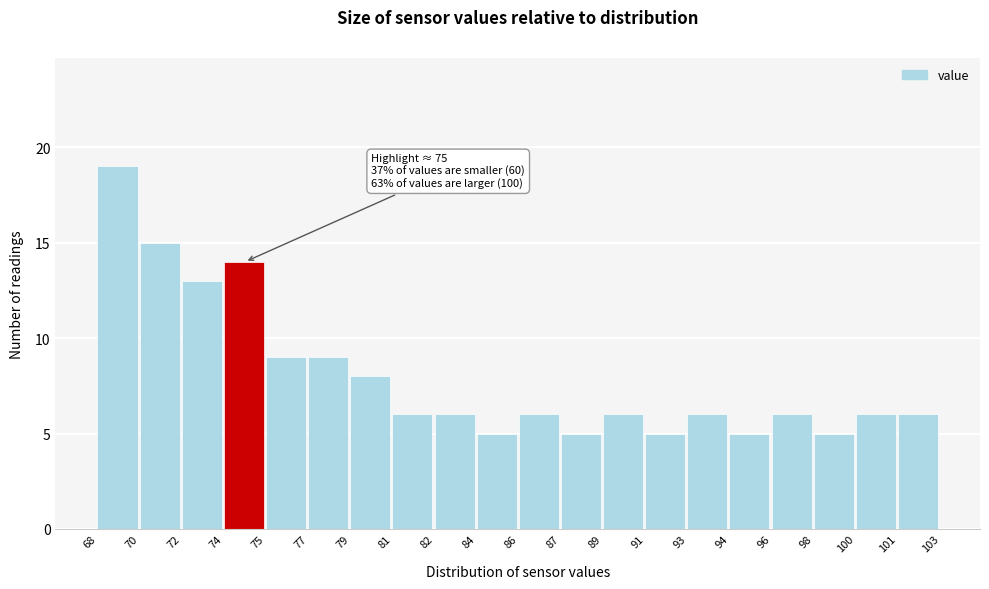

Reading right to left, extract all data points from this chart.

6	6	5	6	5	6	5	6	5	6	5	6	6	8	9	9	14	13	15	19